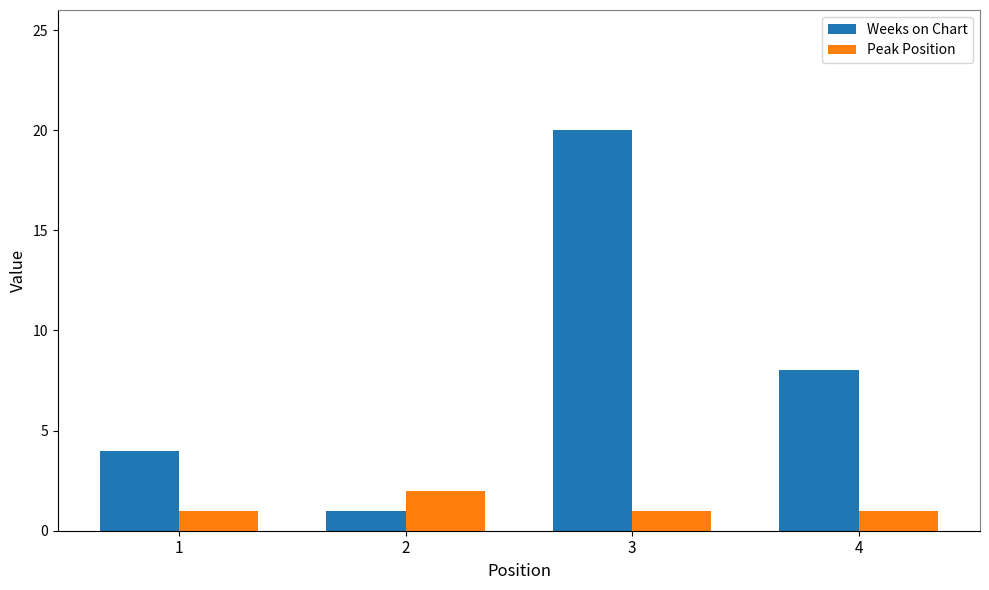

What is the sum of all Peak Position values?

5